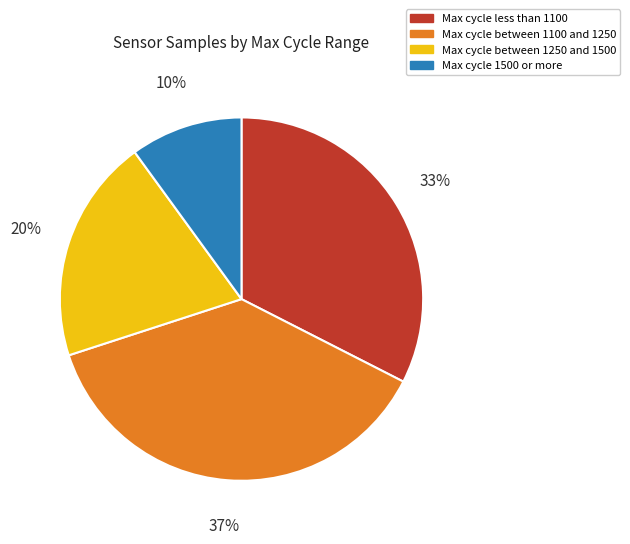

Does any single category account for the majority?

No